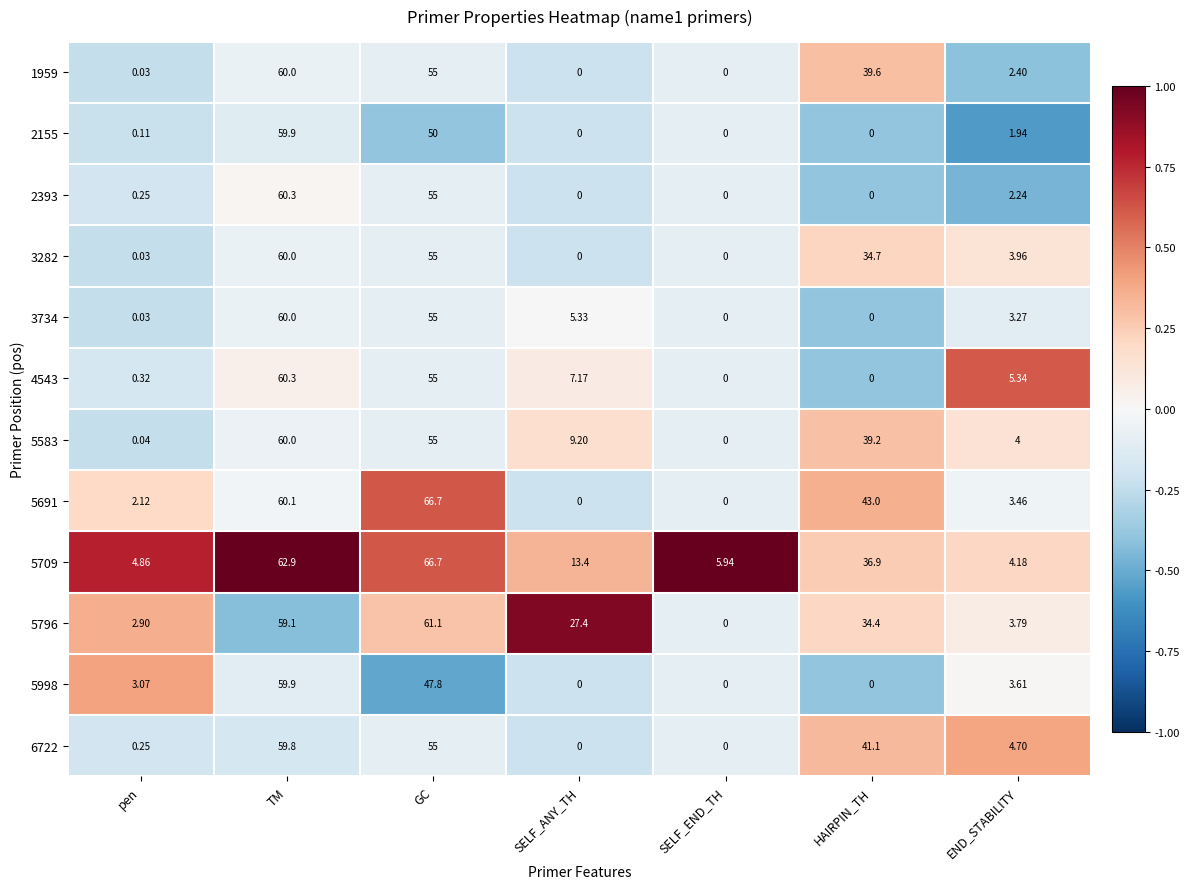

Where is 3282 nearest to the value 30?

HAIRPIN_TH